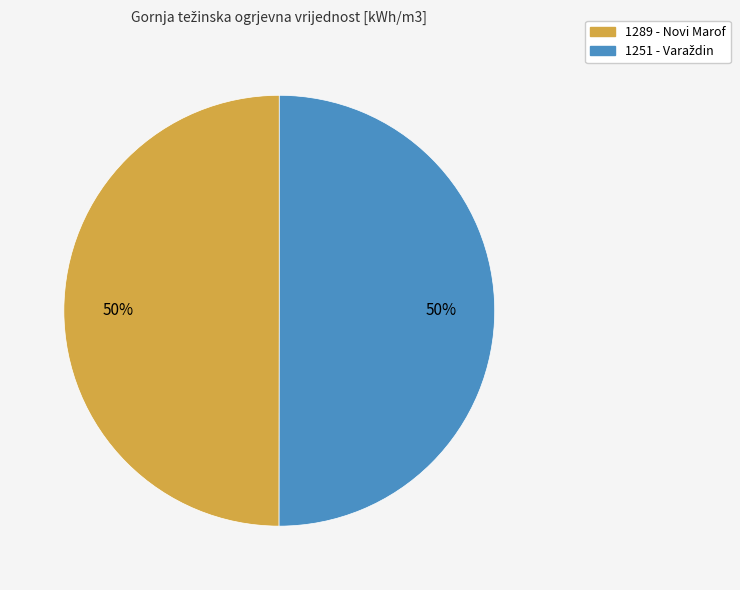

To the nearest percent, what is the average slice percentage?

50%